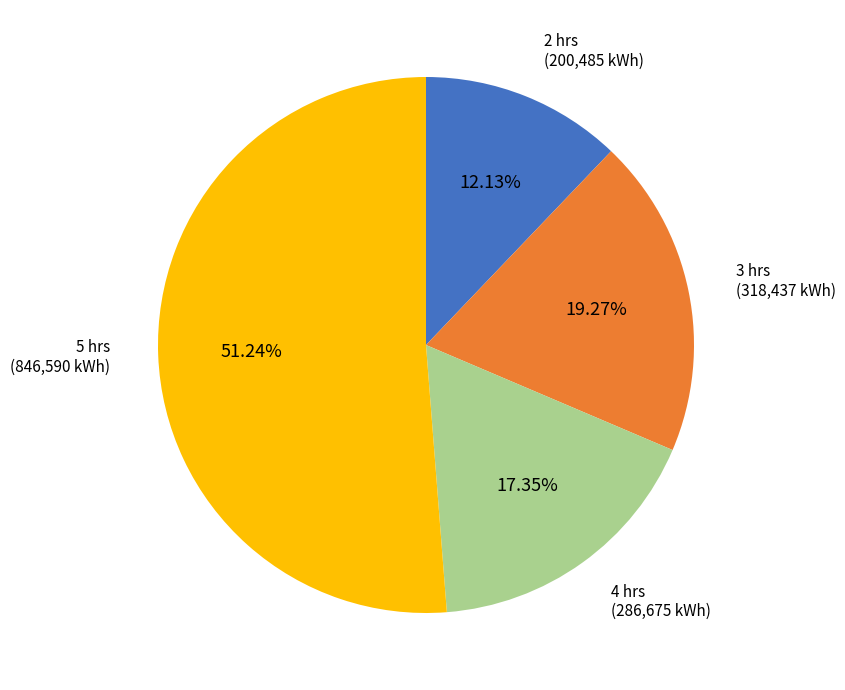

Which has a higher value, 2 hrs or 3 hrs?

3 hrs